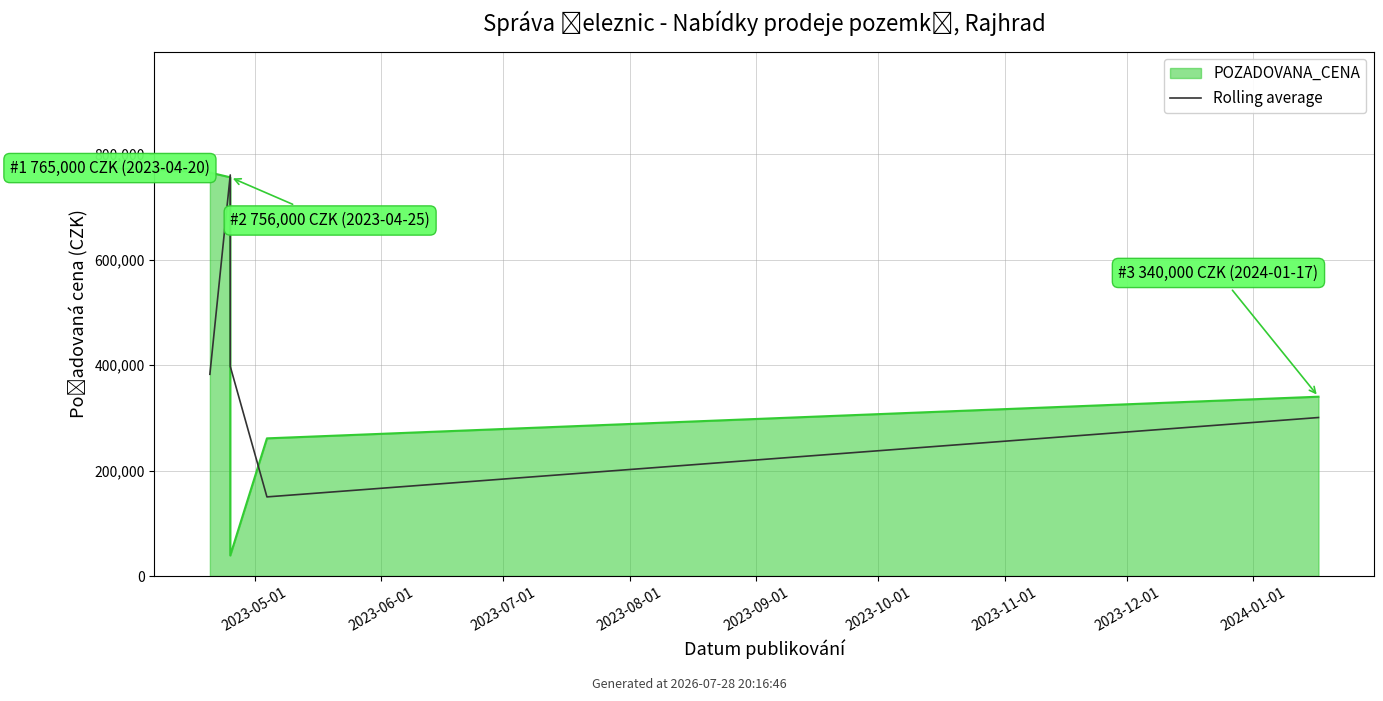

Reading left to right, list all the values displayed in this chart.

382500	760500	397500	150000	300500